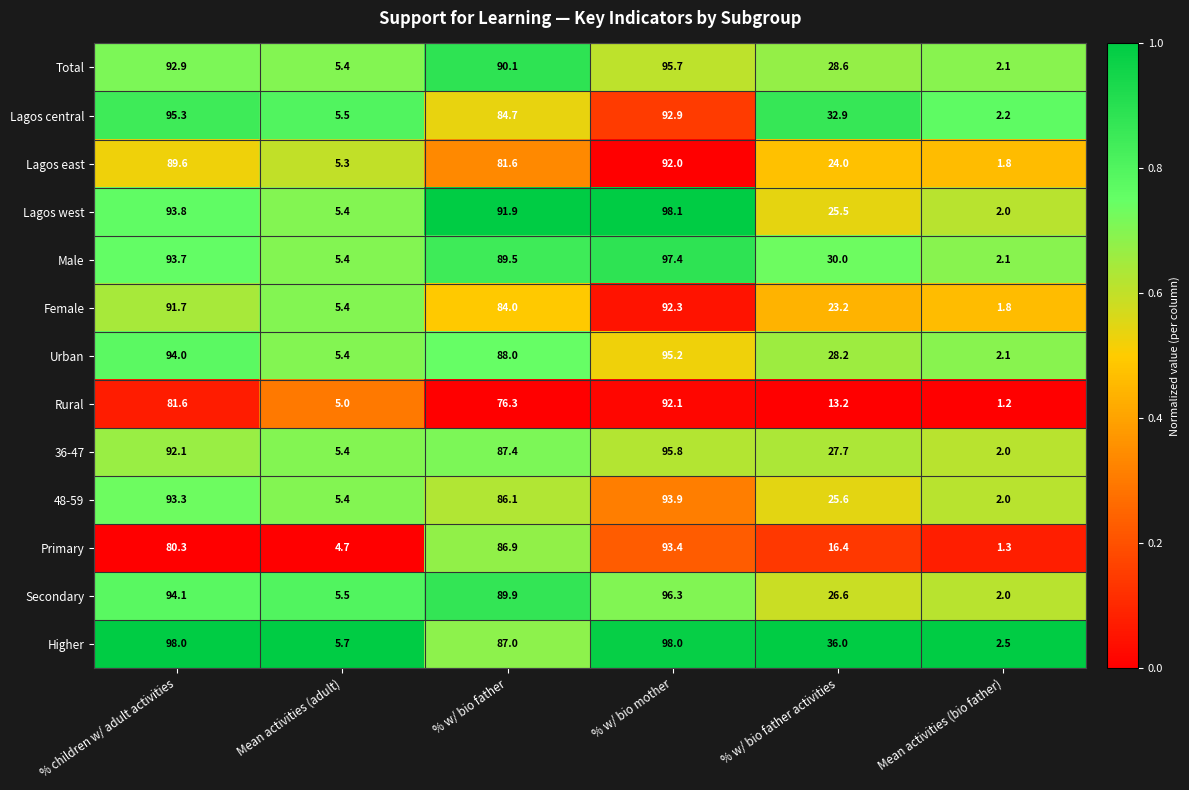

What is the total value across all series at % w/ bio father activities?

337.9